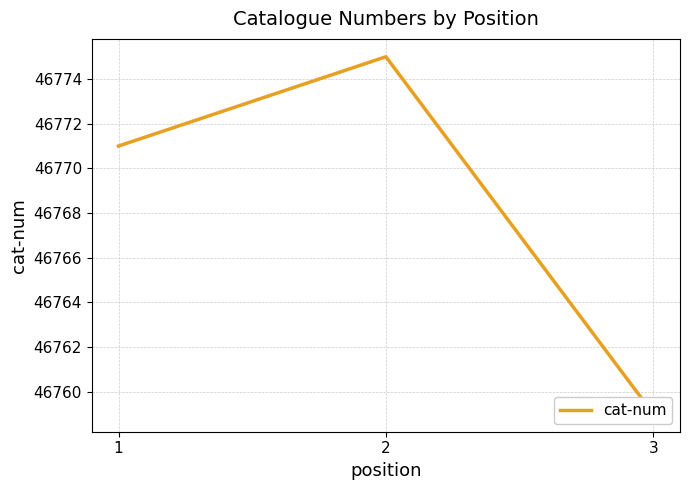

Approximately how many times larger is the value at 3 compared to 1?

1.0